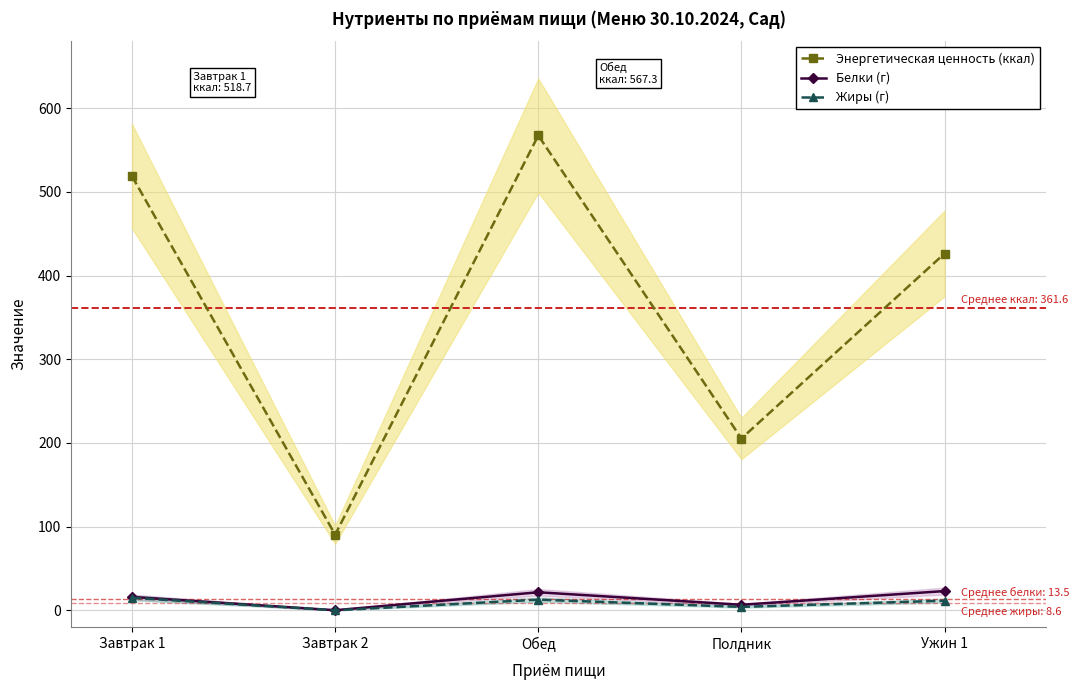

What is the difference between the maximum and minimum values in the Энергетическая ценность (ккал) series?

477.0